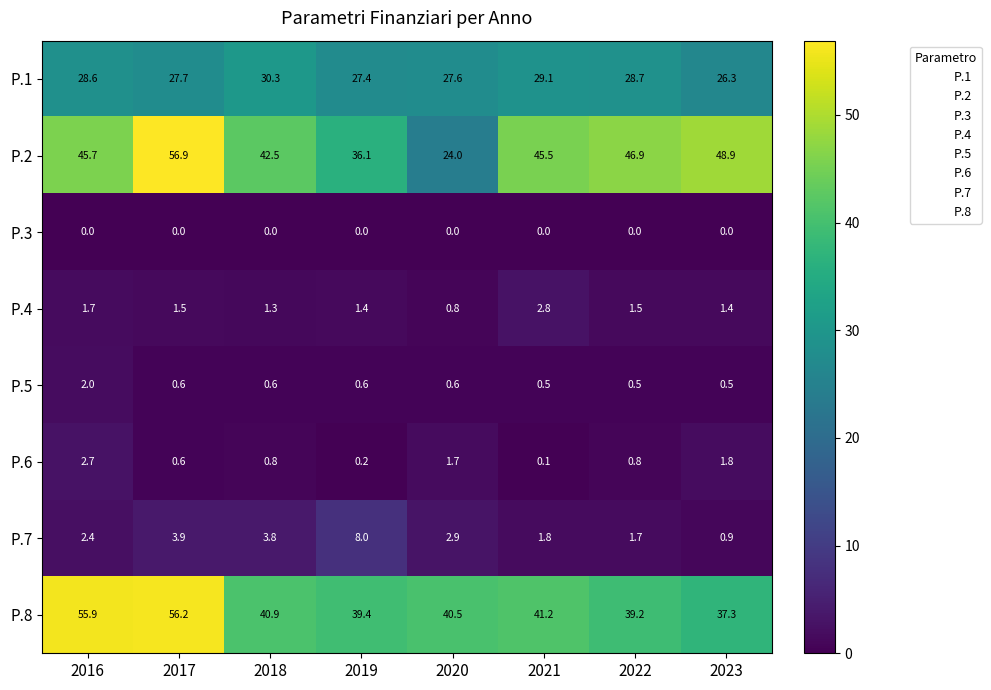

How many data points in P.1 are less than 28?

4